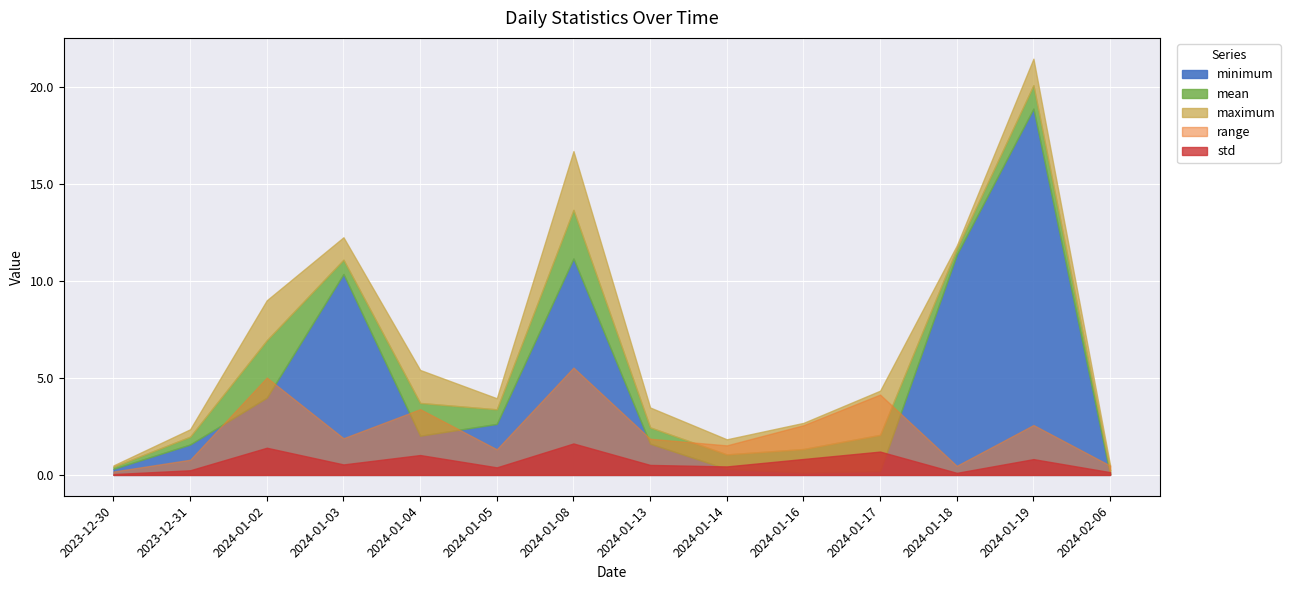

What position from the right is 2024-01-04?

10